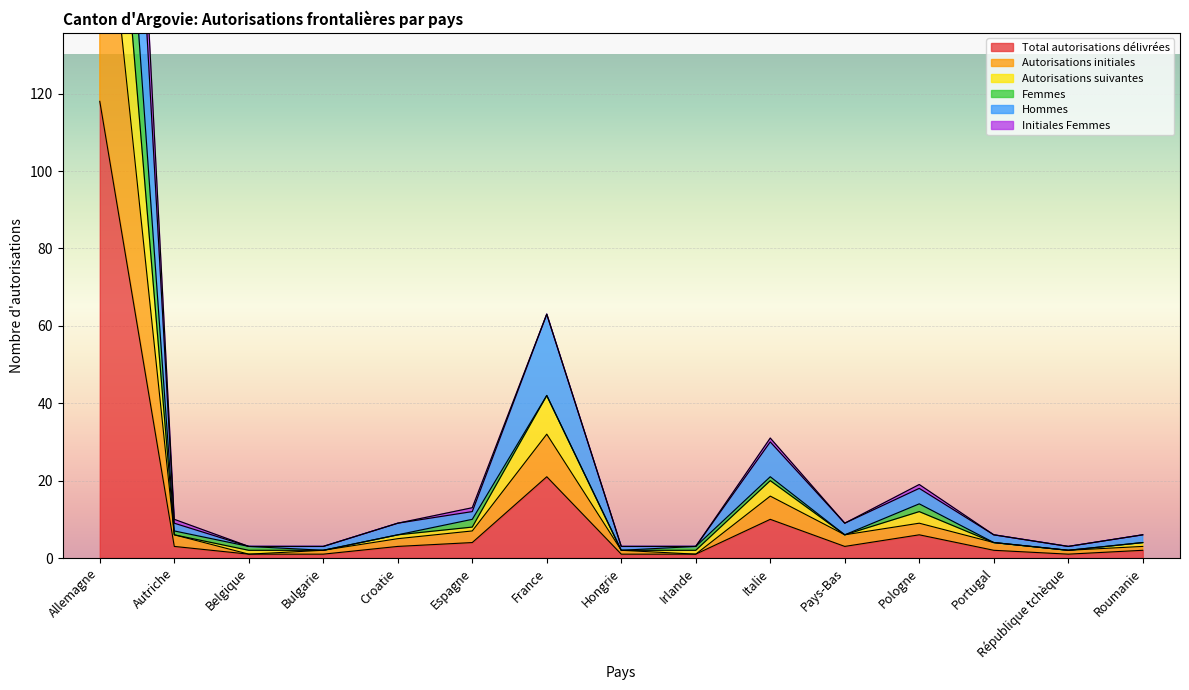

Reading left to right, transcribe all the data shown in this chart.

Total autorisations délivrées: Allemagne=118	Autriche=3	Belgique=1	Bulgarie=1	Croatie=3	Espagne=4	France=21	Hongrie=1	Irlande=1	Italie=10	Pays-Bas=3	Pologne=6	Portugal=2	République tchèque=1	Roumanie=2
Autorisations initiales: Allemagne=189	Autriche=6	Belgique=1	Bulgarie=2	Croatie=5	Espagne=7	France=32	Hongrie=2	Irlande=1	Italie=16	Pays-Bas=6	Pologne=9	Portugal=4	République tchèque=2	Roumanie=3
Autorisations suivantes: Allemagne=236	Autriche=6	Belgique=2	Bulgarie=2	Croatie=6	Espagne=8	France=42	Hongrie=2	Irlande=2	Italie=20	Pays-Bas=6	Pologne=12	Portugal=4	République tchèque=2	Roumanie=4
Femmes: Allemagne=276	Autriche=7	Belgique=3	Bulgarie=2	Croatie=6	Espagne=10	France=42	Hongrie=2	Irlande=3	Italie=21	Pays-Bas=6	Pologne=14	Portugal=4	République tchèque=2	Roumanie=4
Hommes: Allemagne=354	Autriche=9	Belgique=3	Bulgarie=3	Croatie=9	Espagne=12	France=63	Hongrie=3	Irlande=3	Italie=30	Pays-Bas=9	Pologne=18	Portugal=6	République tchèque=3	Roumanie=6
Initiales Femmes: Allemagne=382	Autriche=10	Belgique=3	Bulgarie=3	Croatie=9	Espagne=13	France=63	Hongrie=3	Irlande=3	Italie=31	Pays-Bas=9	Pologne=19	Portugal=6	République tchèque=3	Roumanie=6